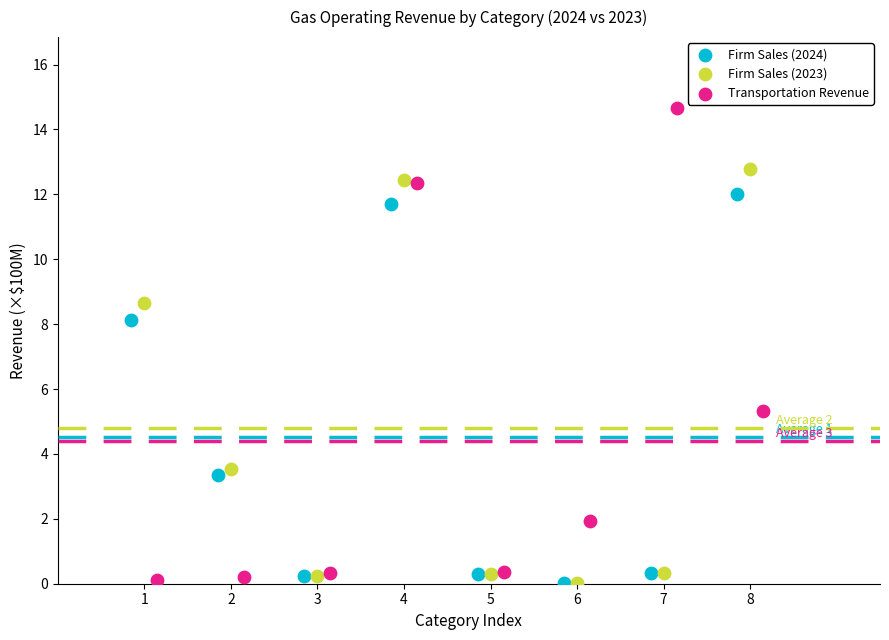

Which series has the widest spread of Y values?

Transportation Revenue